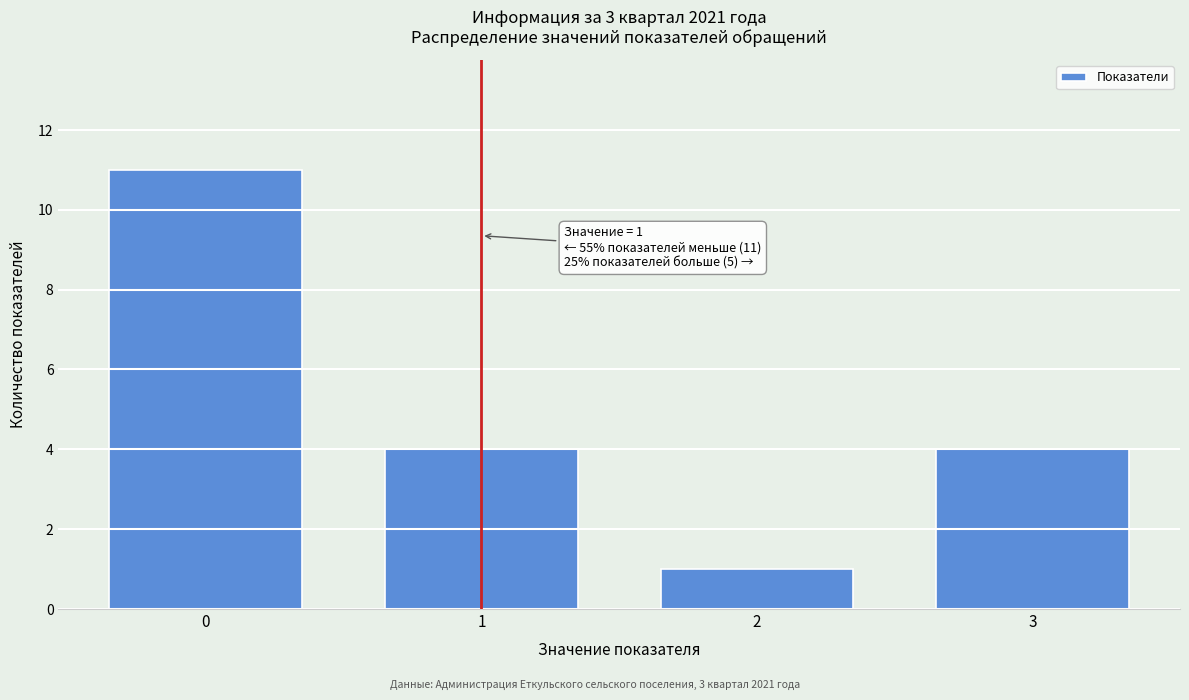

Reading left to right, what are all the values shown in this chart?

11	4	1	4